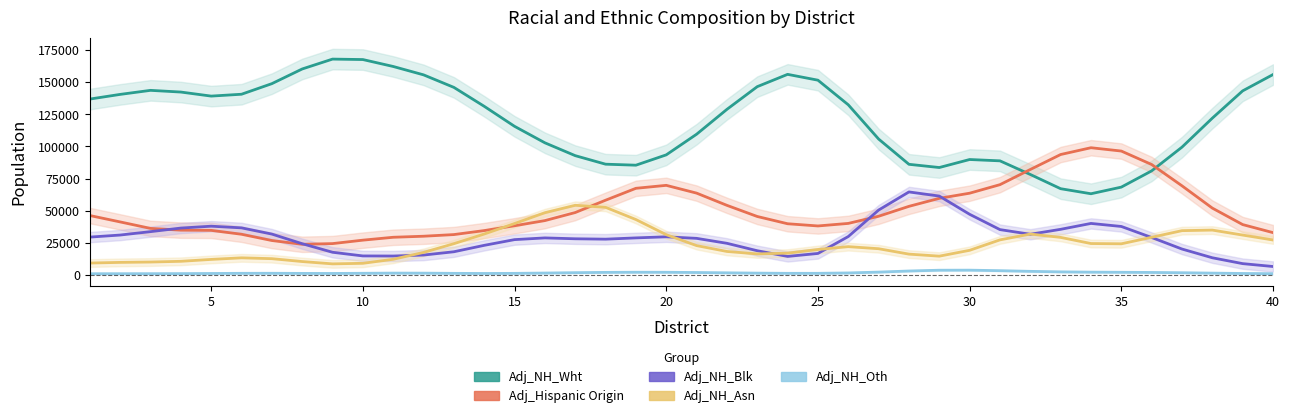

The Adj_NH_Asn series shows 19829.8 at 25. True or false?

True